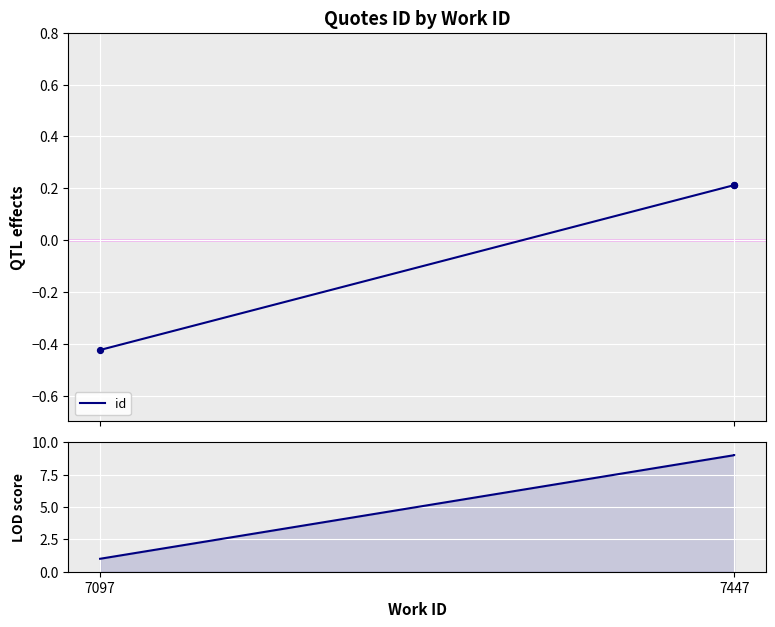

Which series has the largest total across all categories?

LOD score